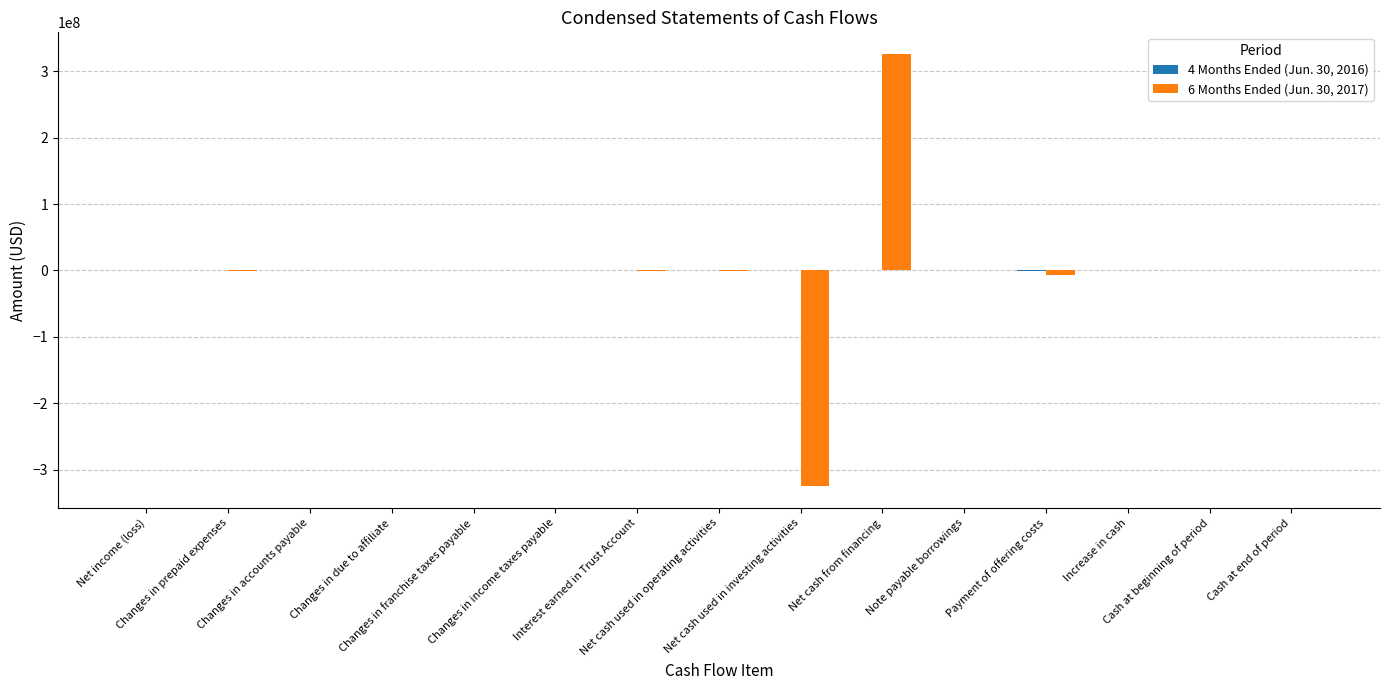

How many groups of bars are there?

15